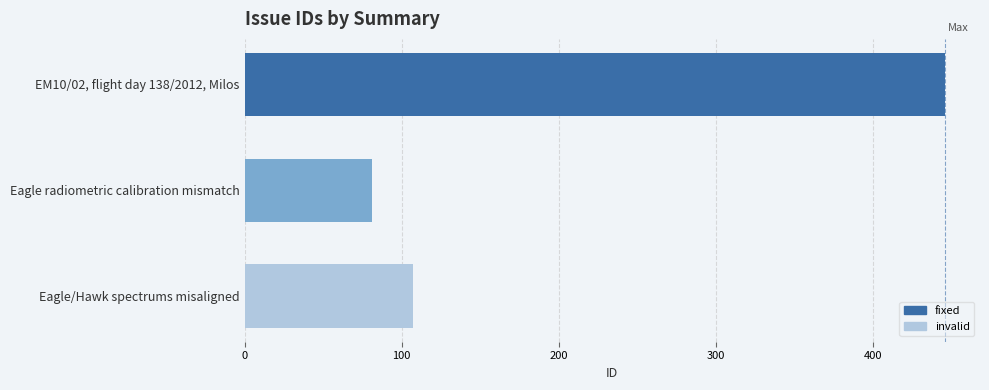

Are the bars horizontal?

Yes